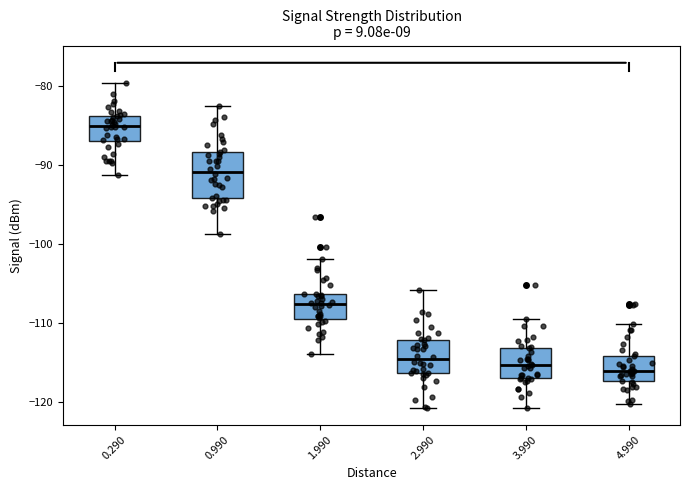

Comparing the boxes themselves (not the whiskers), which one is the tallest?

0.990